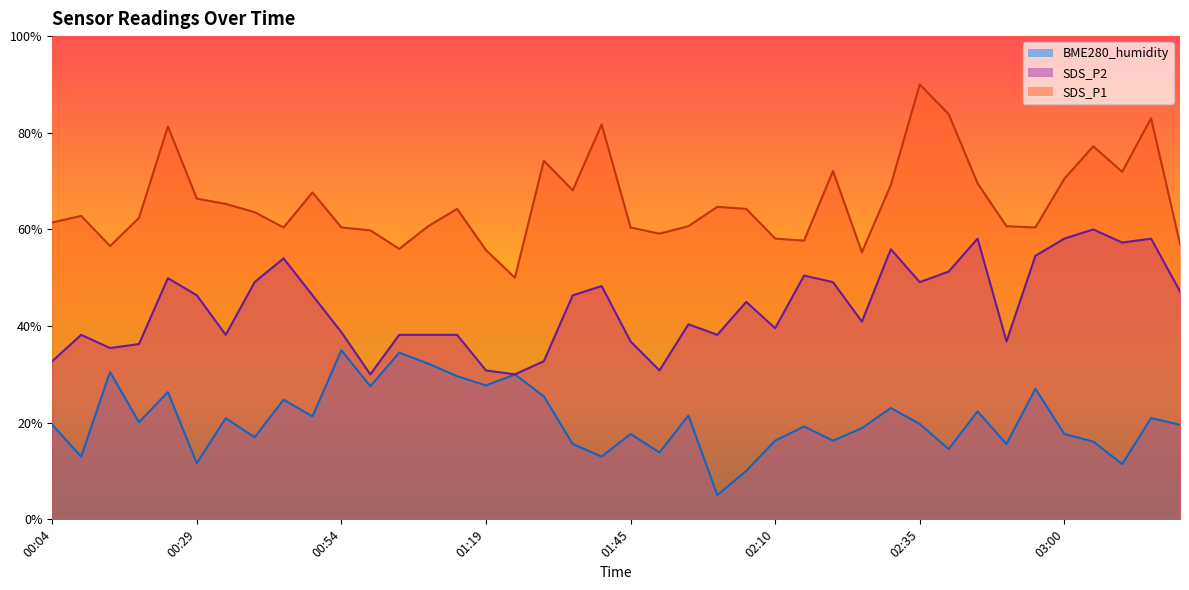

Reading left to right, list all the values displayed in this chart.

SDS_P1: 00:04=61.4	00:09=62.8	00:14=56.6	00:19=62.4	00:24=81.3	00:29=66.4	00:34=65.3	00:39=63.6	00:44=60.4	00:49=67.7	00:54=60.4	00:59=59.8	01:04=56.0	01:09=60.7	01:14=64.2	01:19=55.7	01:24=50.0	01:29=74.2	01:34=68.1	01:40=81.7	01:45=60.4	01:50=59.1	01:55=60.7	02:00=64.7	02:05=64.2	02:10=58.1	02:15=57.7	02:20=72.1	02:25=55.3	02:30=69.2	02:35=90.0	02:40=83.9	02:45=69.5	02:50=60.7	02:55=60.4	03:00=70.5	03:05=77.2	03:10=71.9	03:15=83.0	03:20=57.0
SDS_P2: 00:04=32.7	00:09=38.2	00:14=35.5	00:19=36.3	00:24=49.9	00:29=46.4	00:34=38.2	00:39=49.1	00:44=54.0	00:49=46.4	00:54=38.7	00:59=30.0	01:04=38.2	01:09=38.2	01:14=38.2	01:19=30.8	01:24=30.0	01:29=32.7	01:34=46.4	01:40=48.3	01:45=36.8	01:50=30.8	01:55=40.4	02:00=38.2	02:05=45.0	02:10=39.5	02:15=50.5	02:20=49.1	02:25=40.9	02:30=55.9	02:35=49.1	02:40=51.3	02:45=58.1	02:50=36.8	02:55=54.5	03:00=58.1	03:05=60.0	03:10=57.3	03:15=58.1	03:20=47.2
BME280_humidity: 00:04=19.6	00:09=13.0	00:14=30.5	00:19=20.1	00:24=26.3	00:29=11.6	00:34=21.0	00:39=17.0	00:44=24.8	00:49=21.3	00:54=35.0	00:59=27.5	01:04=34.5	01:09=32.2	01:14=29.6	01:19=27.7	01:24=30.0	01:29=25.5	01:34=15.6	01:40=13.0	01:45=17.7	01:50=13.8	01:55=21.5	02:00=5.0	02:05=10.0	02:10=16.3	02:15=19.2	02:20=16.3	02:25=18.9	02:30=23.0	02:35=19.7	02:40=14.5	02:45=22.3	02:50=15.6	02:55=27.0	03:00=17.7	03:05=16.1	03:10=11.4	03:15=21.0	03:20=19.6